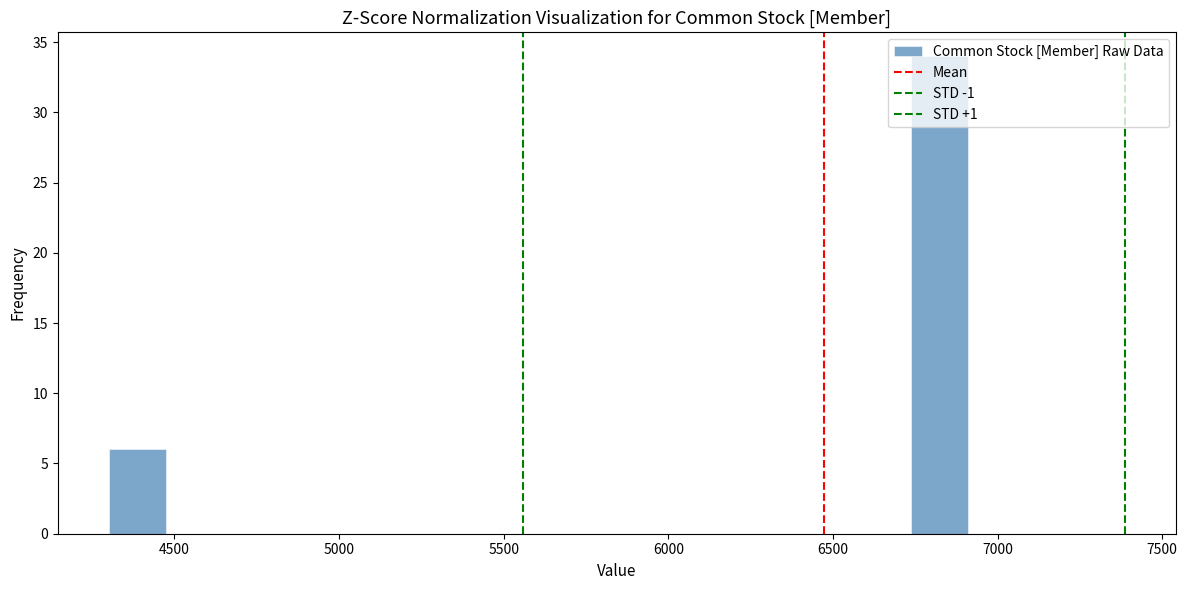

Around what value on the x-axis is the tallest bar? Give the approximate position of its centre, as read against the axis.

6800